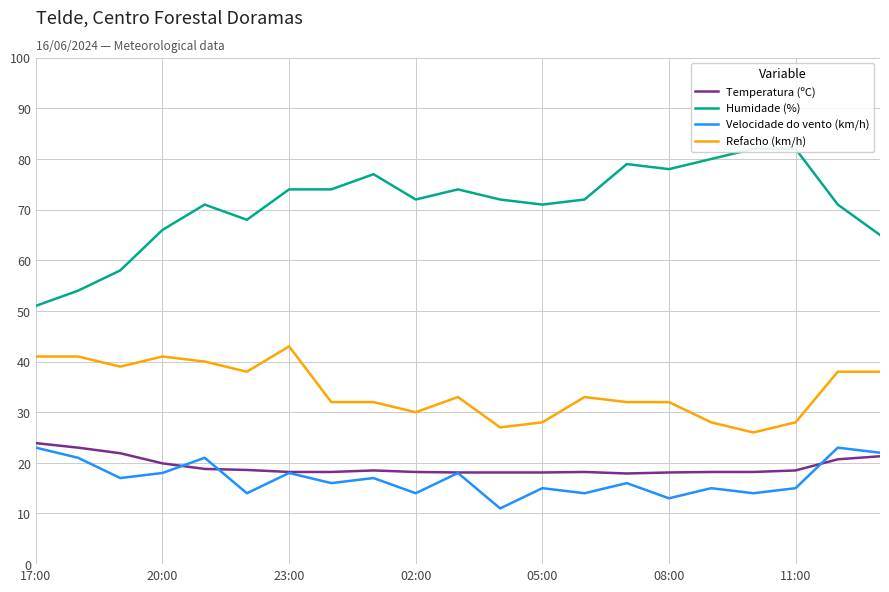

True or false: Refacho (km/h) and Velocidade do vento (km/h) intersect in this chart.

False